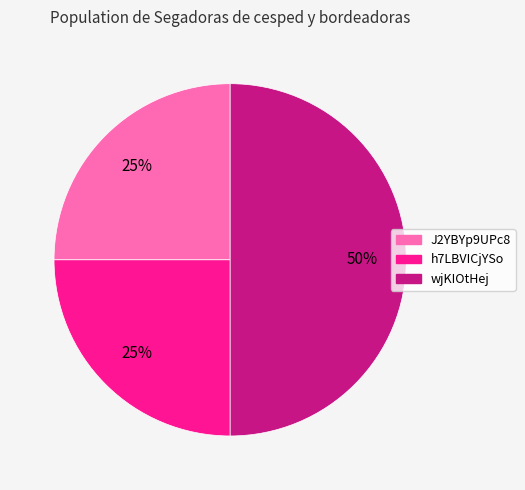

True or false: J2YBYp9UPc8 accounts for 25% of the total.

True